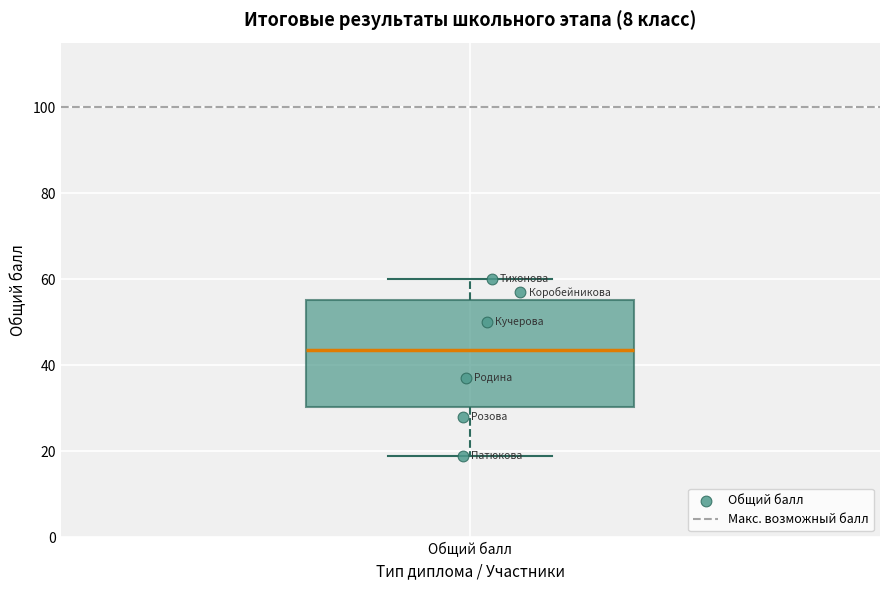

Where is the upper edge of the box for Общий балл on the y-axis? The values are not printed on the chart, so give them approximately, as read against the axis.

56